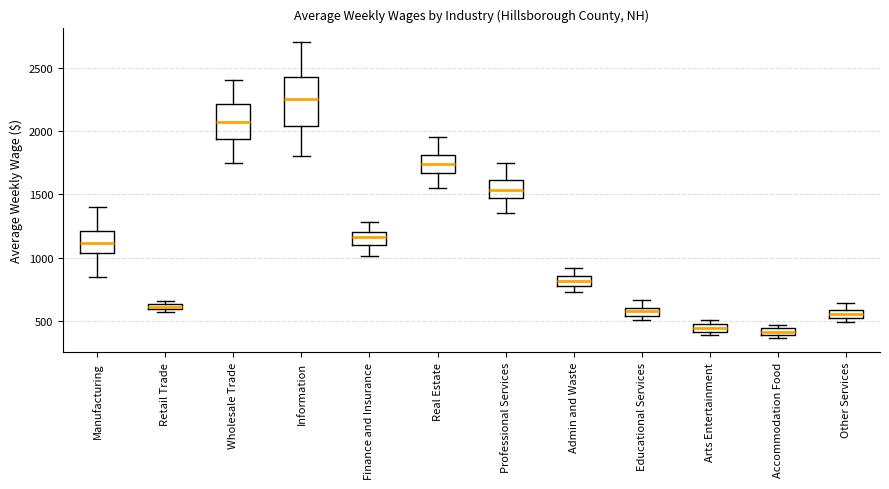

Which box is the tallest, from its lower edge to its upper edge?

Information